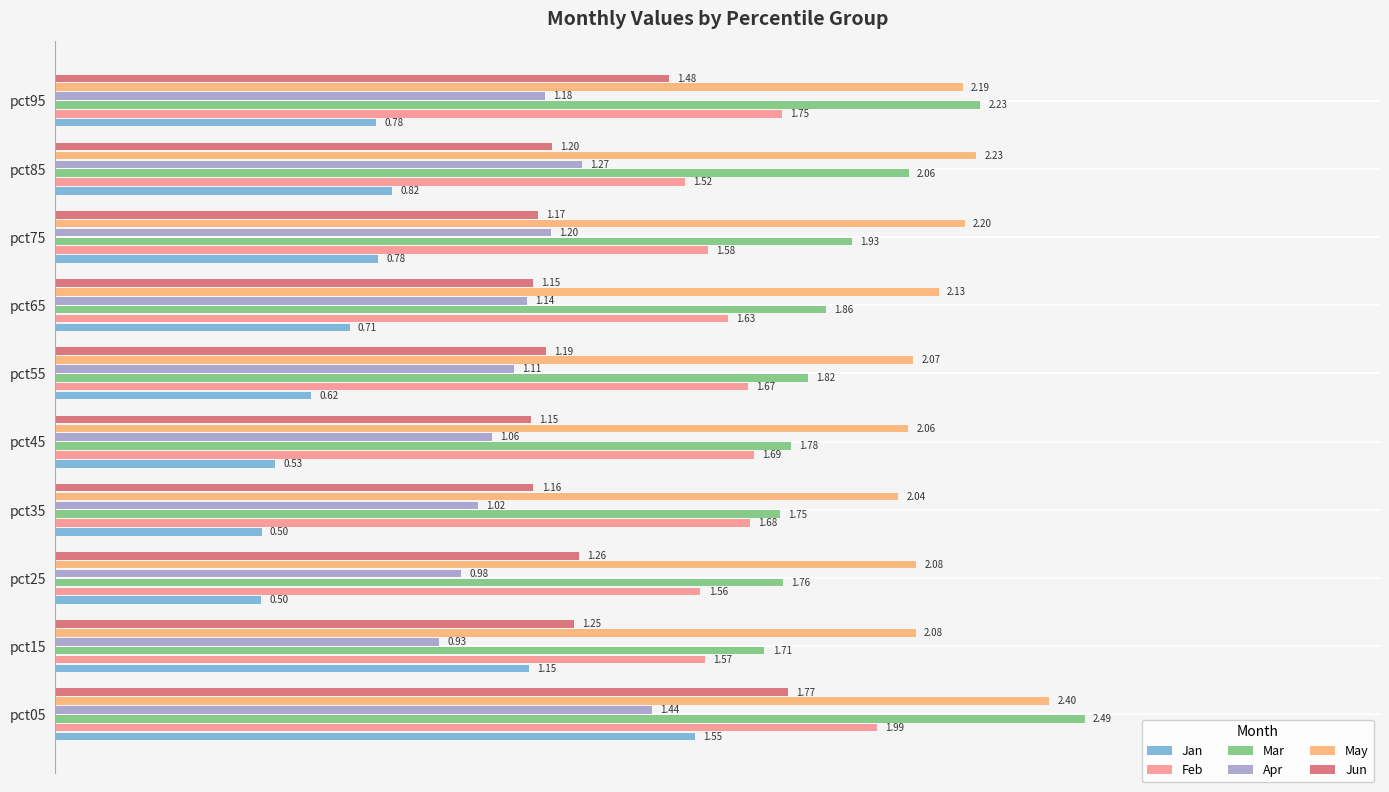

Where is Mar nearest to the value 2?

pct85